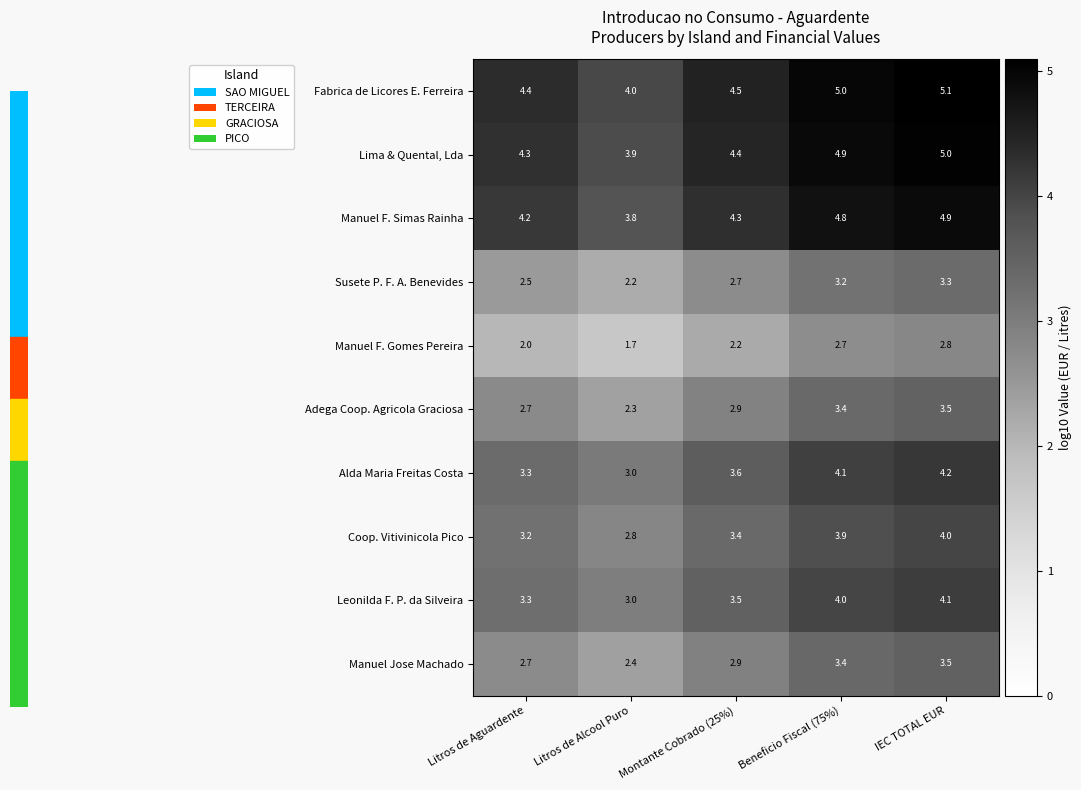

How many series are shown in this chart?

10